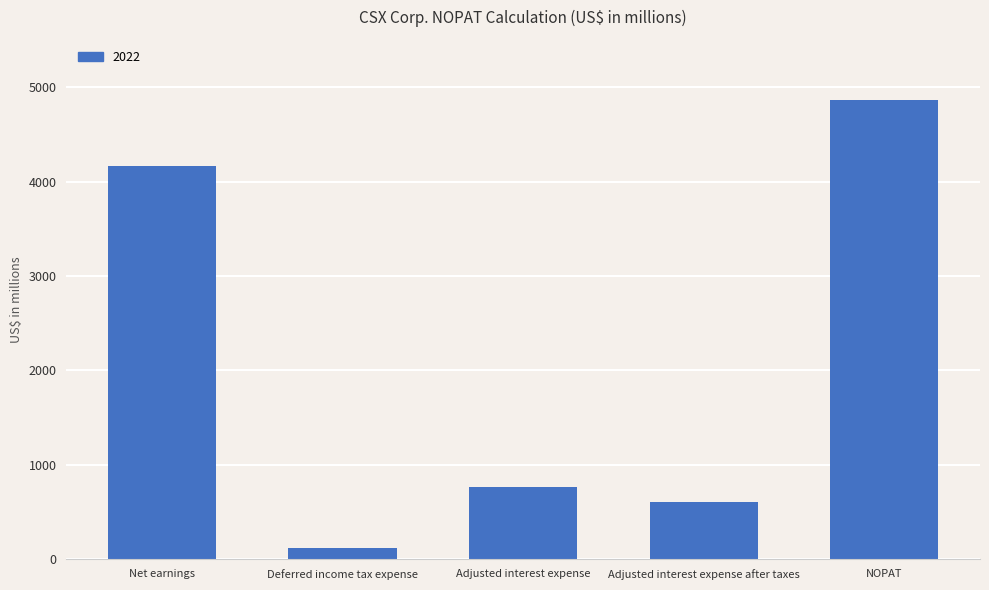

True or false: the data shows 1021 at Adjusted interest expense after taxes.

False